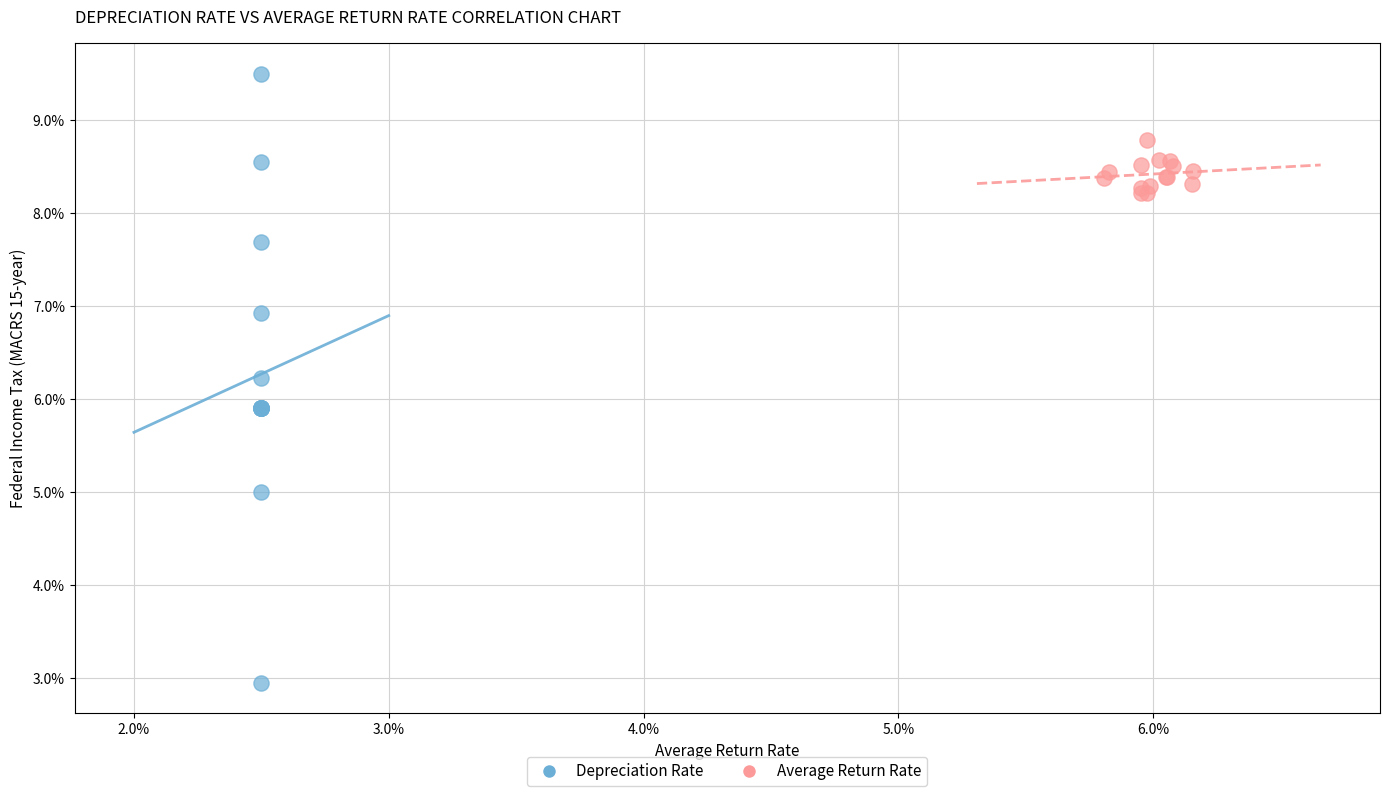

What are all the series names shown in the legend?

Depreciation Rate, Average Return Rate